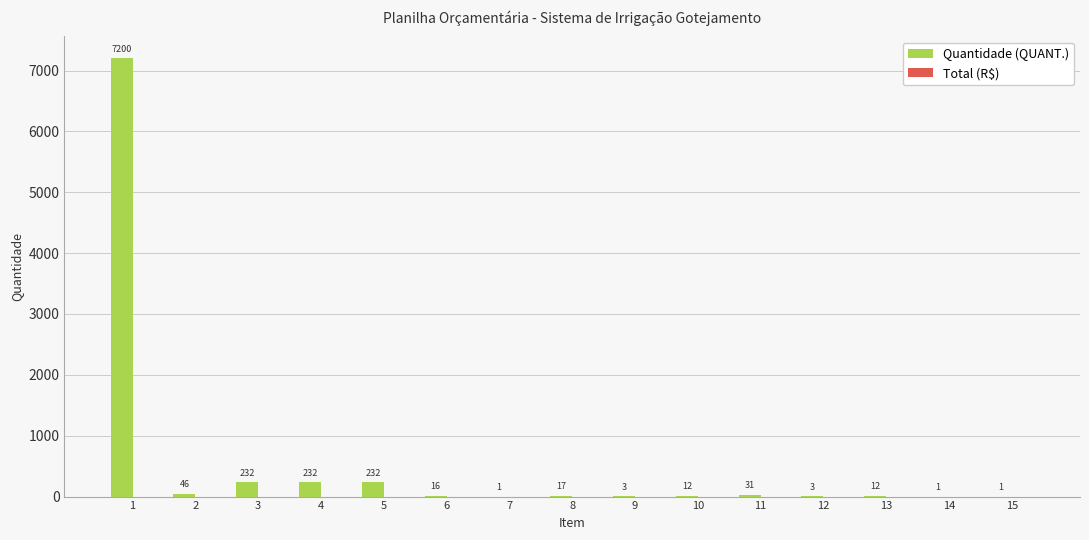

What is the maximum value shown in the chart?

7200